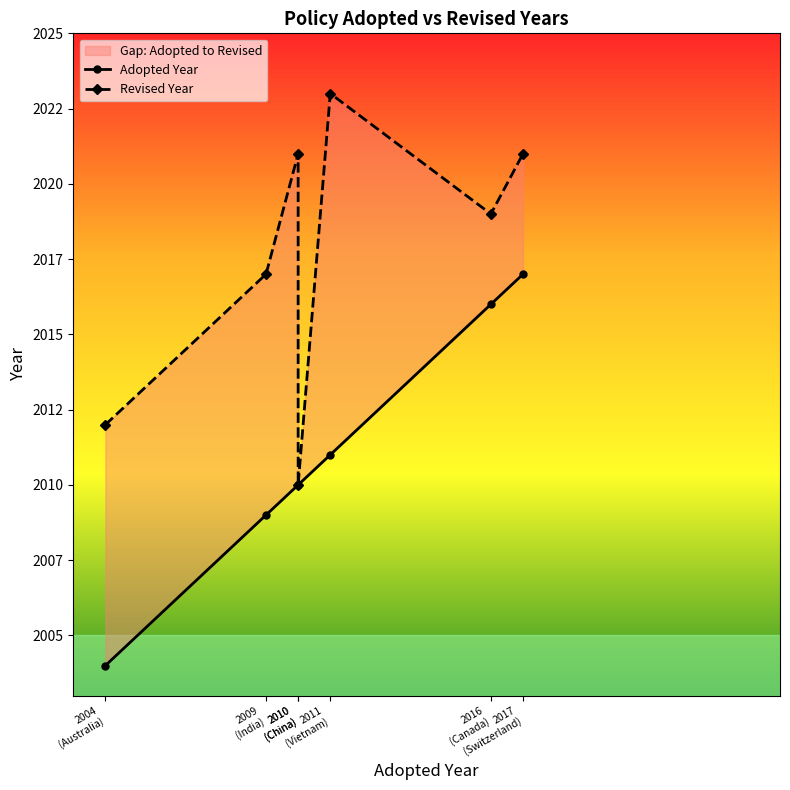

Reading right to left, transcribe all the data shown in this chart.

Adopted Year: 2017
(Switzerland)=2017	2016
(Canada)=2016	2011
(Vietnam)=2011	2010
(China)=2010	2010
(China)=2010	2009
(India)=2009	2004
(Australia)=2004
Revised Year: 2017
(Switzerland)=2021	2016
(Canada)=2019	2011
(Vietnam)=2023	2010
(China)=2010	2010
(China)=2021	2009
(India)=2017	2004
(Australia)=2012